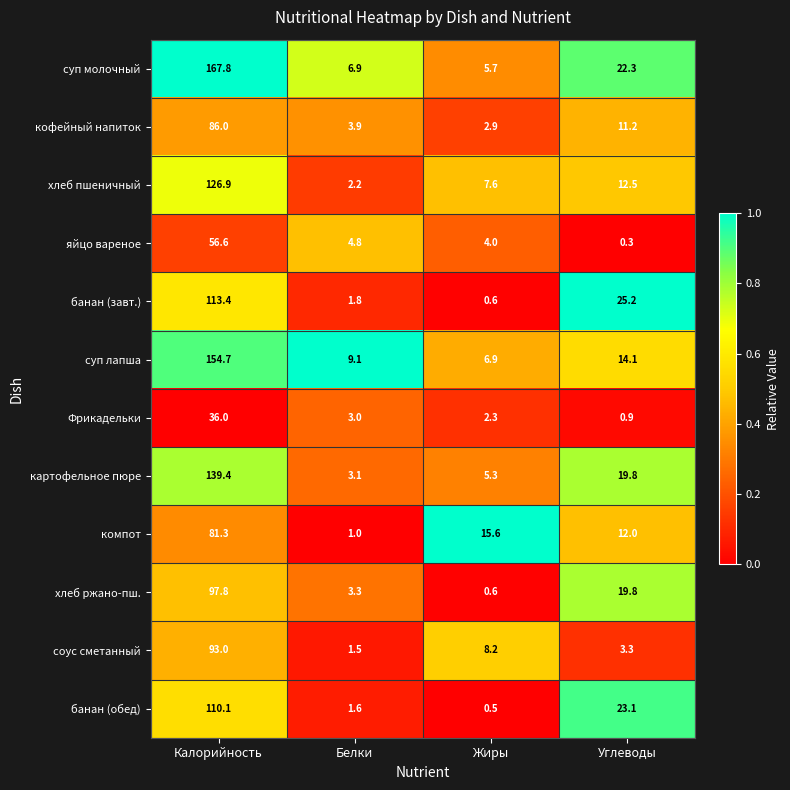

Which label corresponds to the largest value in the chart?

Калорийность